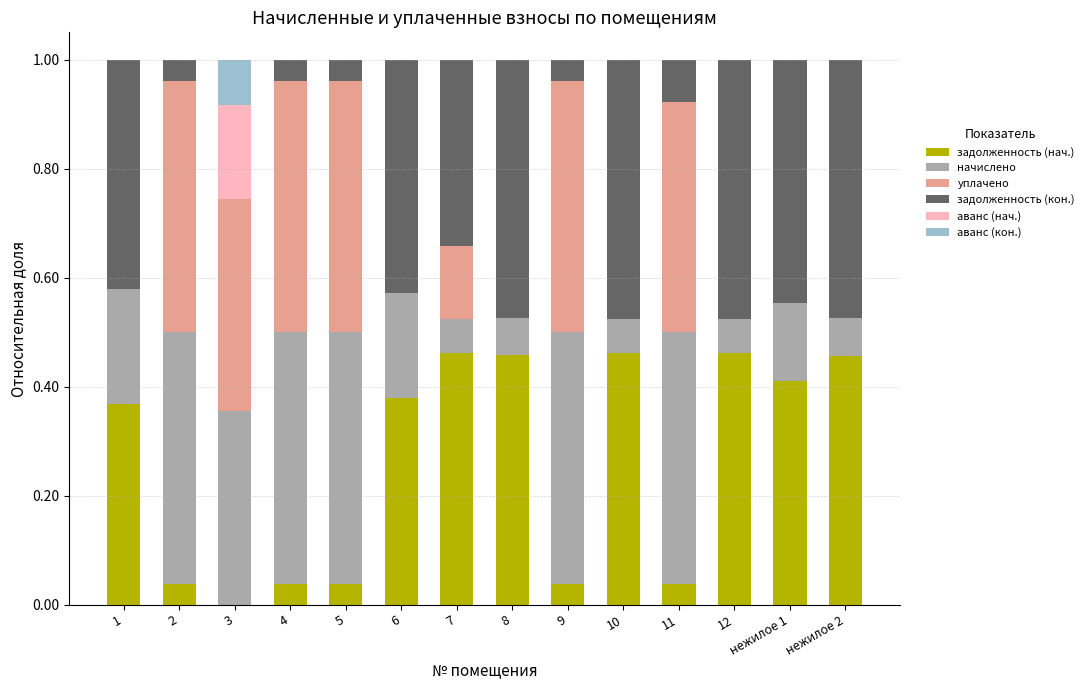

The задолженность (нач.) series shows 0.5 at 1. True or false?

False